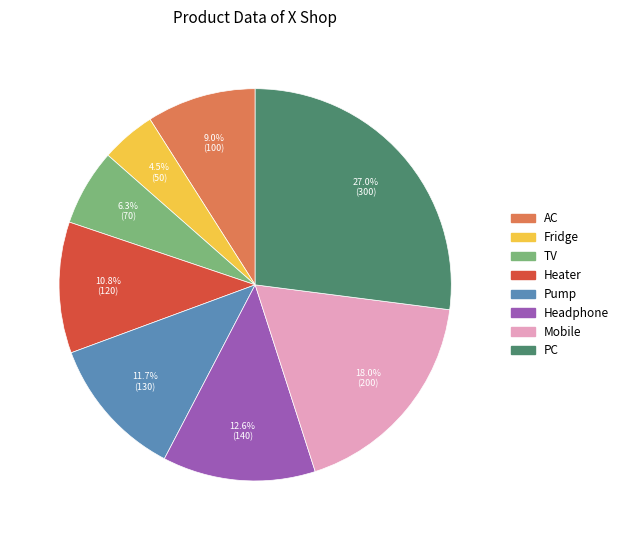

Rank the categories by value from highest to lowest.

PC, Mobile, Headphone, Pump, Heater, AC, TV, Fridge